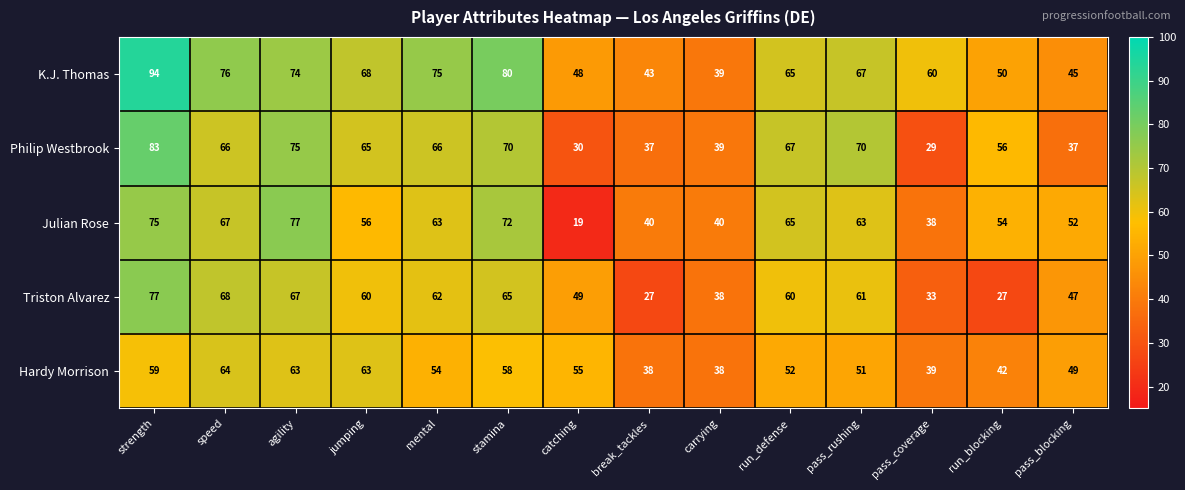

At which category is the sum across all series the highest?

strength